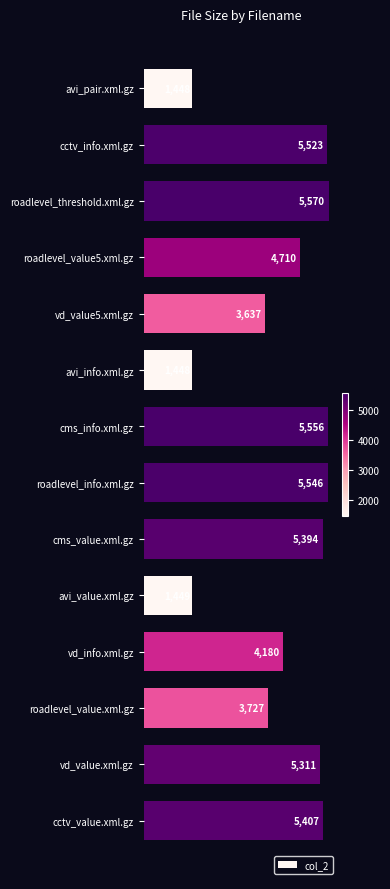

What is the approximate value at cctv_value.xml.gz, to the nearest 10?

5410